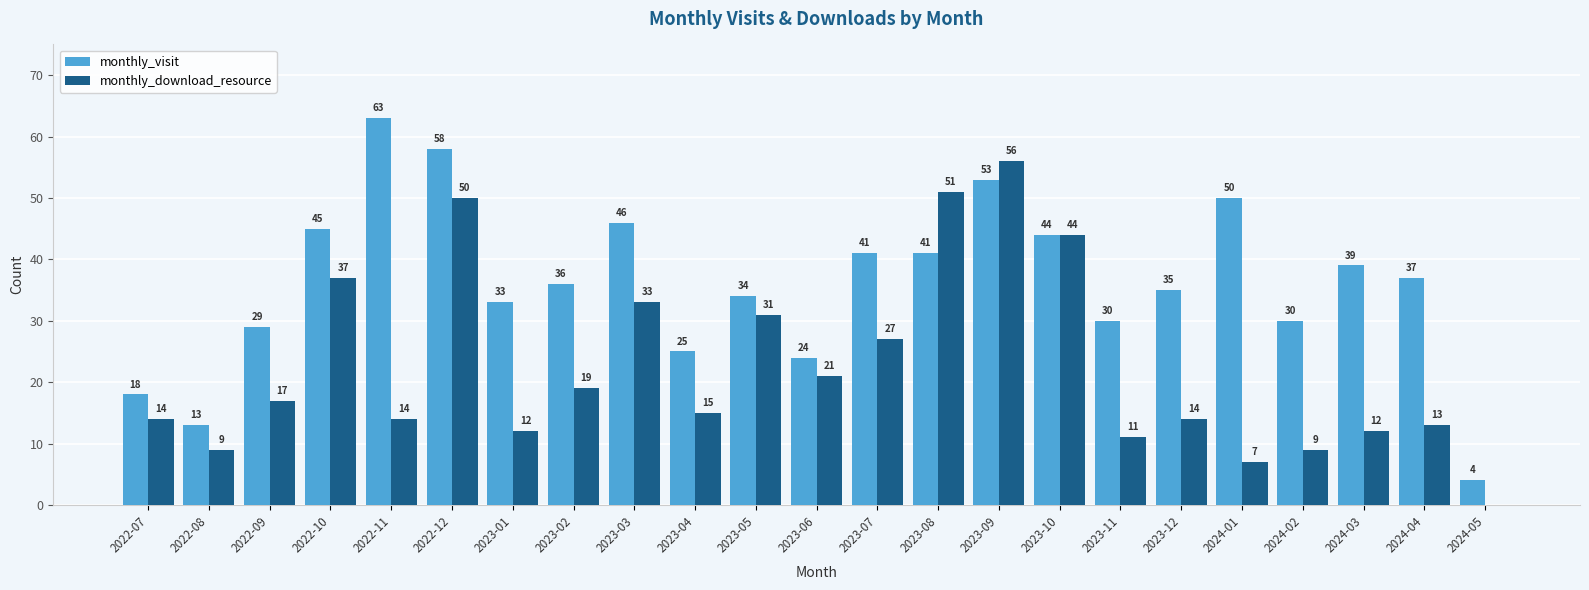

What is the approximate value of monthly_download_resource at 2023-08, to the nearest 10?

50